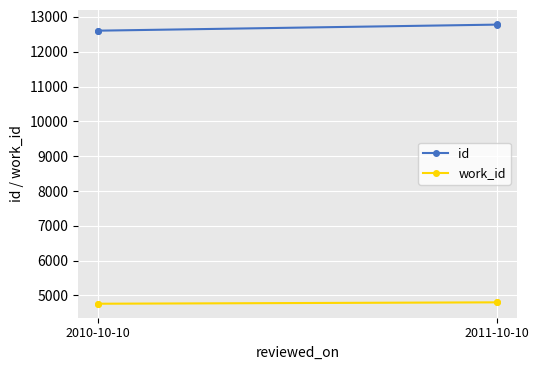

How many series are shown in this chart?

2